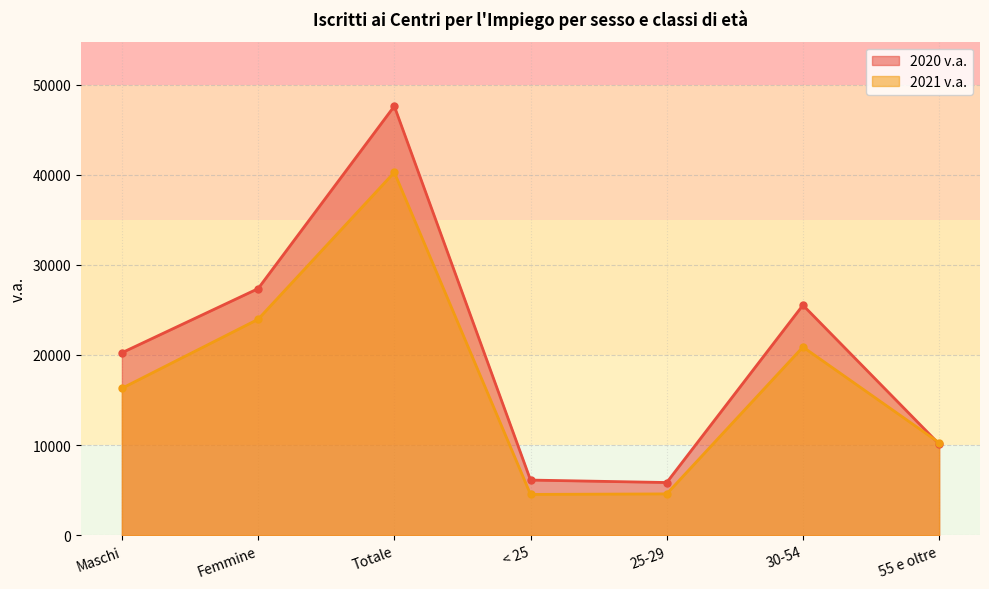

Does the chart have visible grid lines?

Yes